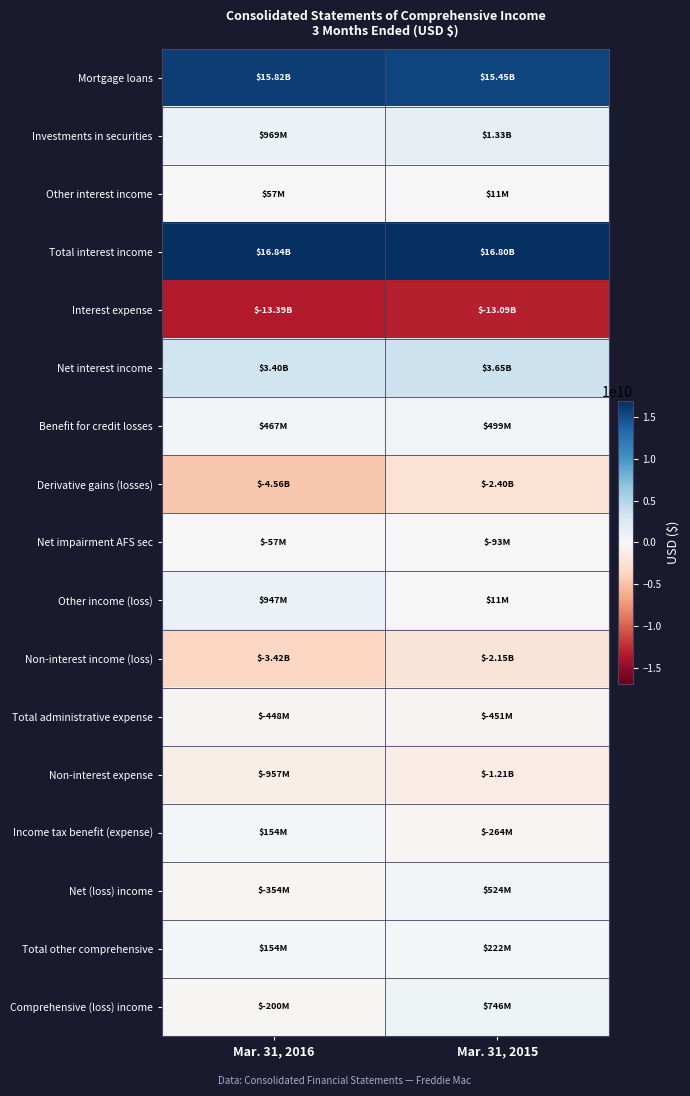

What is the difference between the highest and lowest values at Mar. 31, 2016?

30232000000